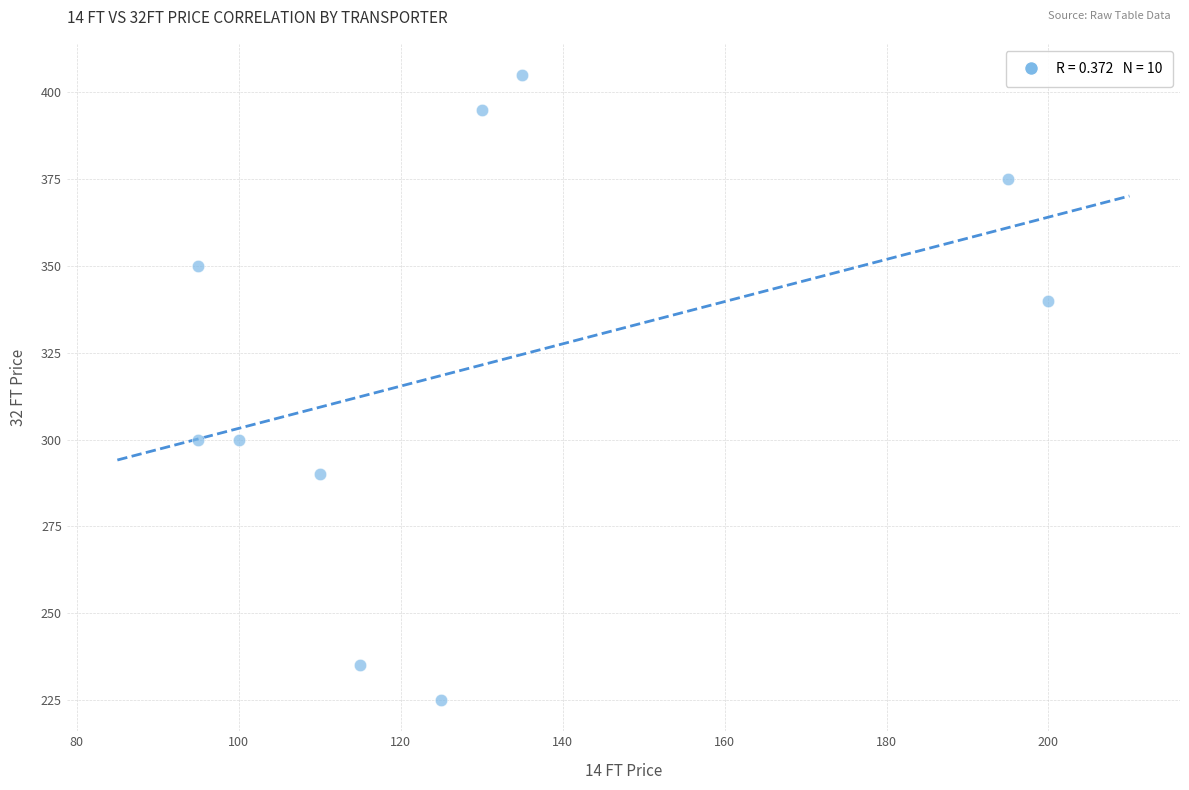

What is the average Y value?

322